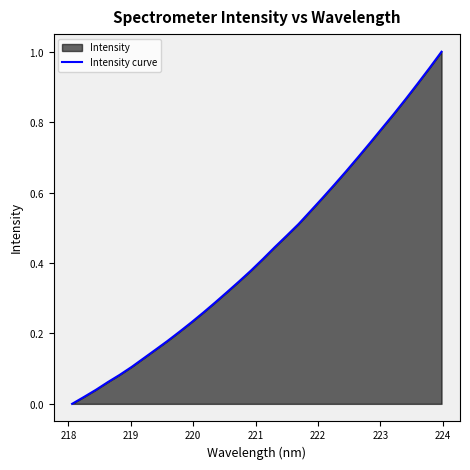

How many lines are shown in the chart?

1